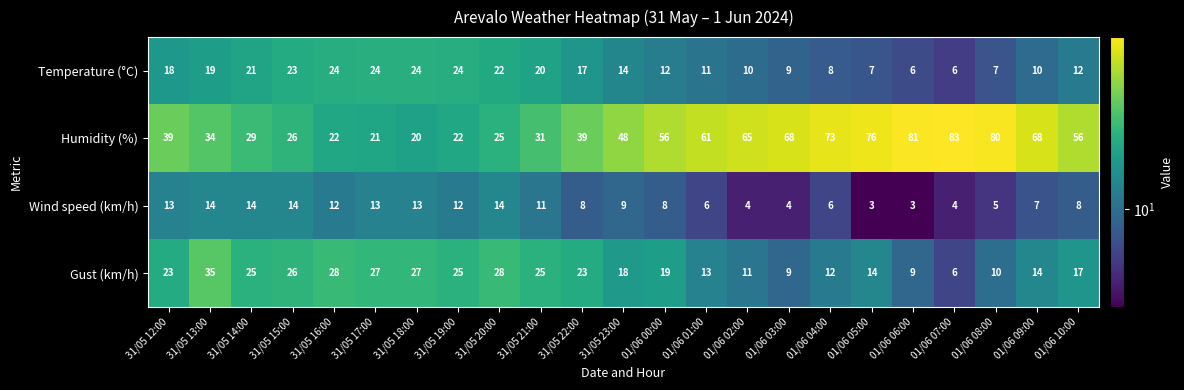

Which series has the largest total across all categories?

Humidity (%)